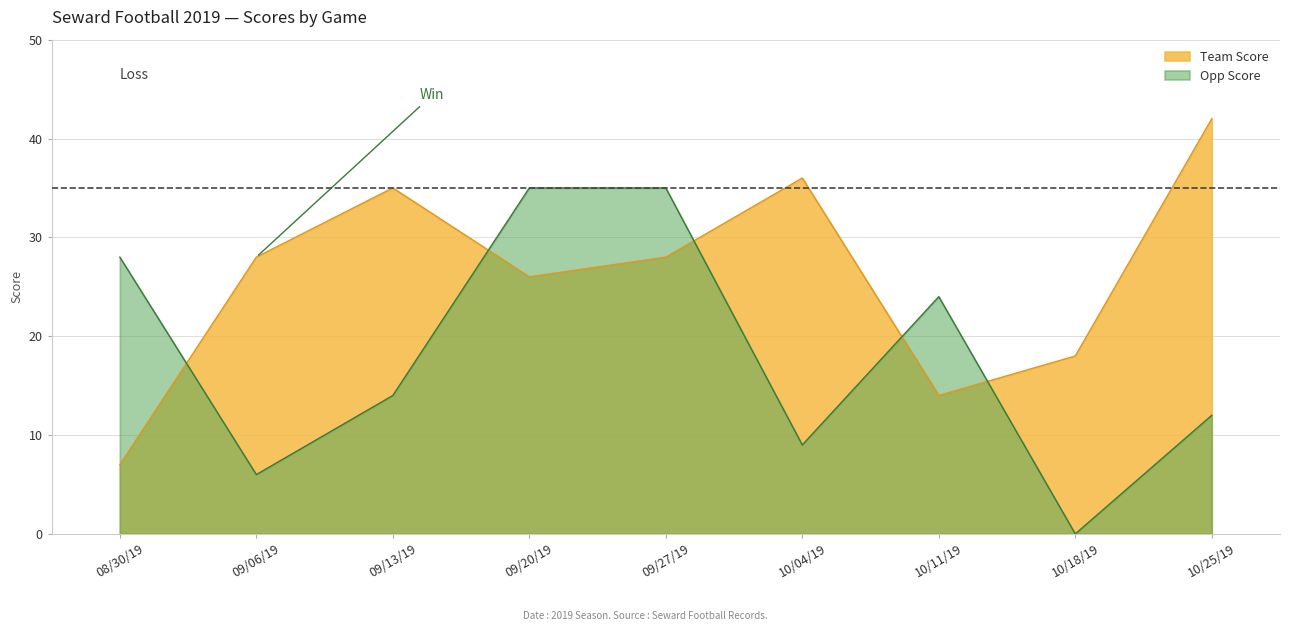

Rank the series by their average value, from lowest to highest.

Opp Score, Team Score